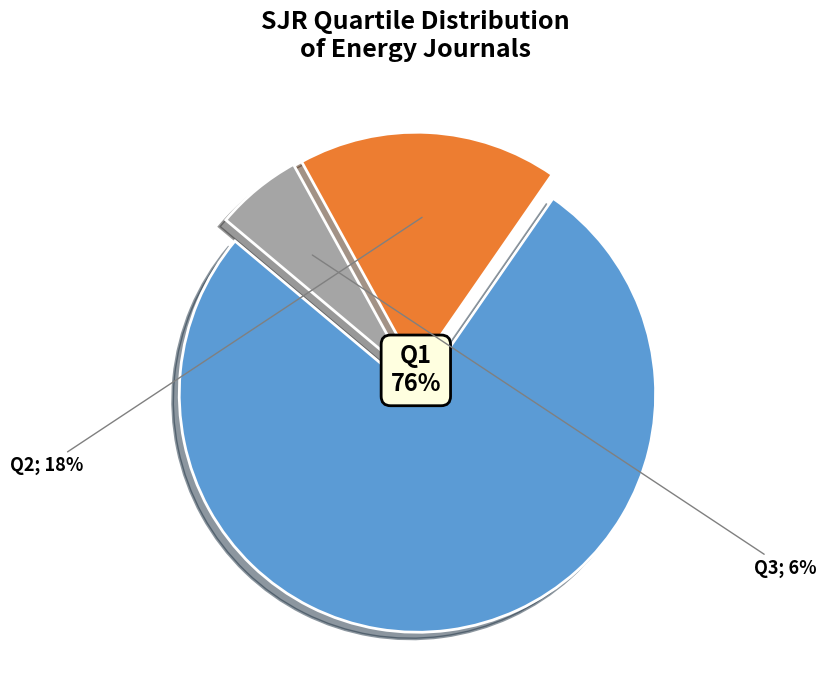

Does any single category account for the majority?

Yes